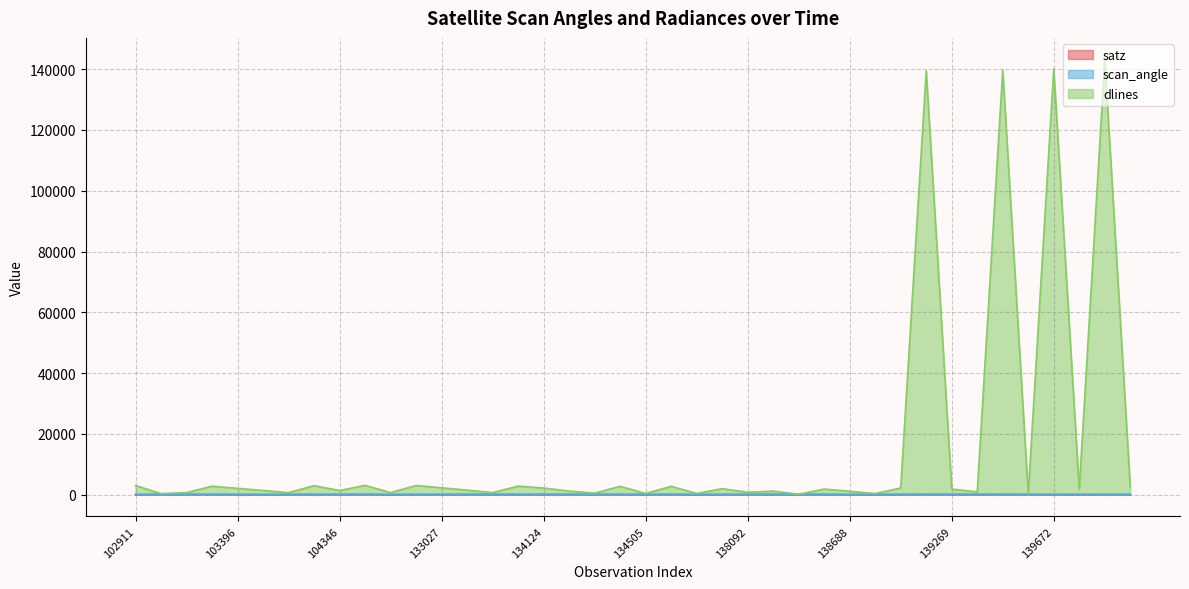

How many data points in scan_angle are less than 41?

20